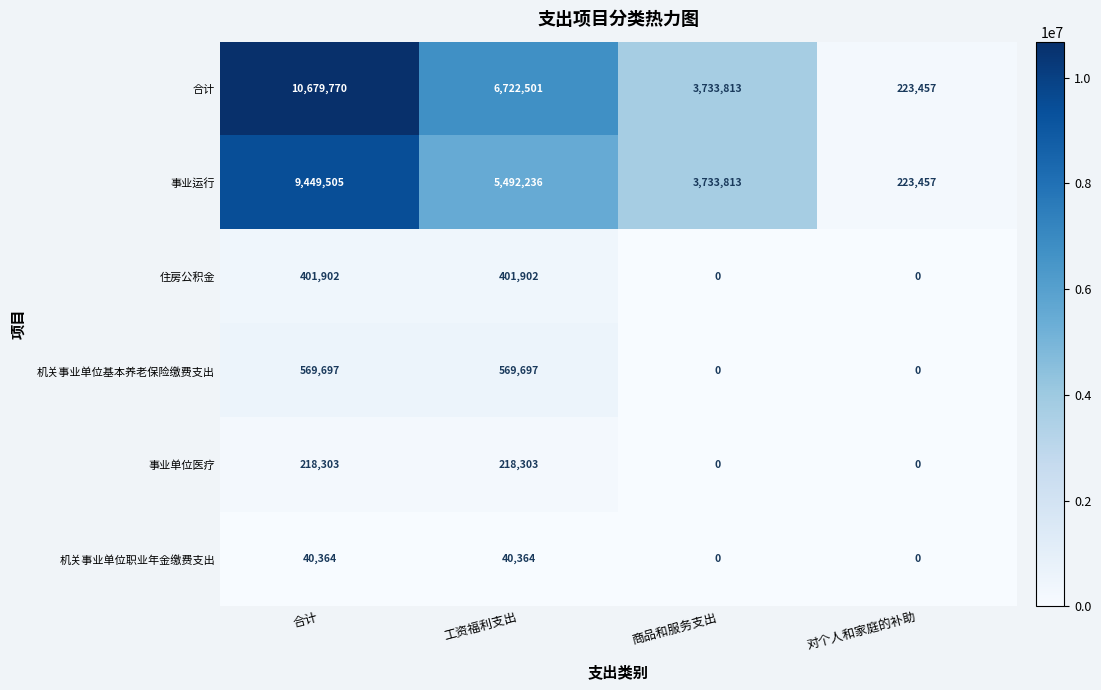

Reading left to right, extract all data points from this chart.

合计: 10679770	6722501	3733813	223457
事业运行: 9449505	5492236	3733813	223457
住房公积金: 401902	401902	0	0
机关事业单位基本养老保险缴费支出: 569697	569697	0	0
事业单位医疗: 218303	218303	0	0
机关事业单位职业年金缴费支出: 40364	40364	0	0